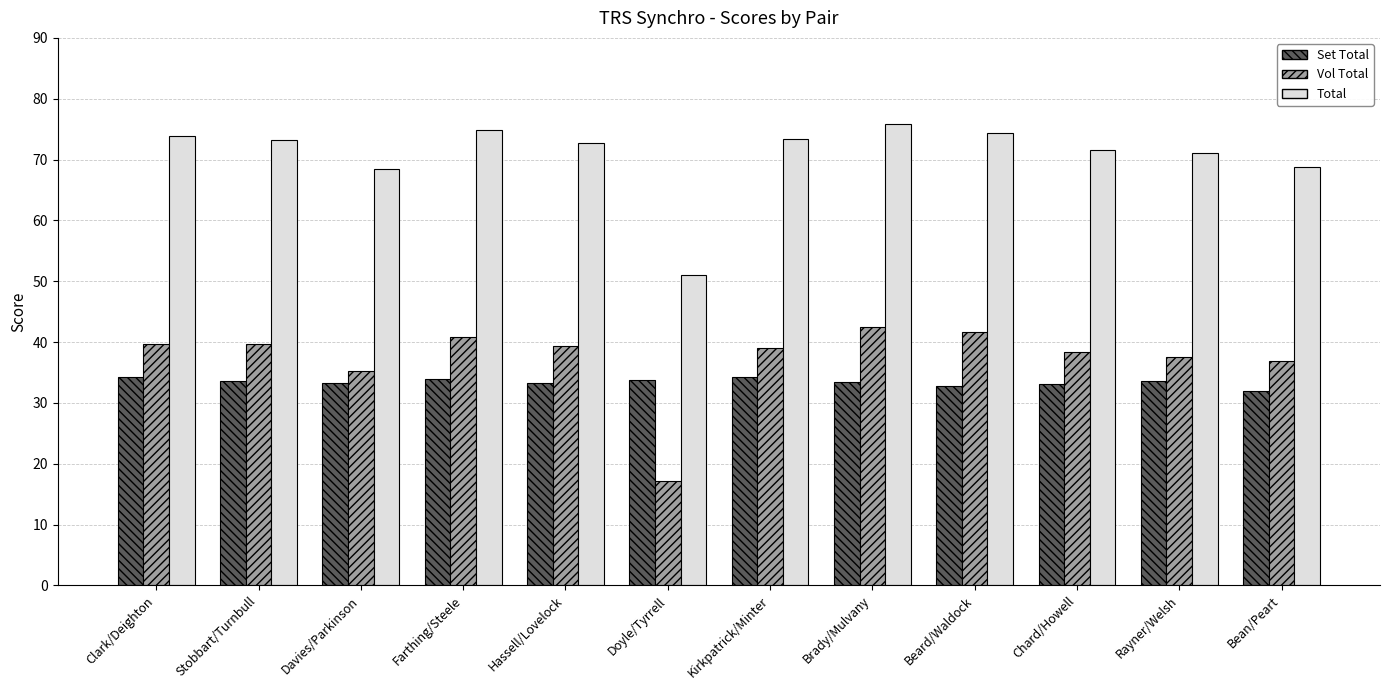

What is the difference between the Vol Total values at Brady/Mulvany and Doyle/Tyrrell?

25.2